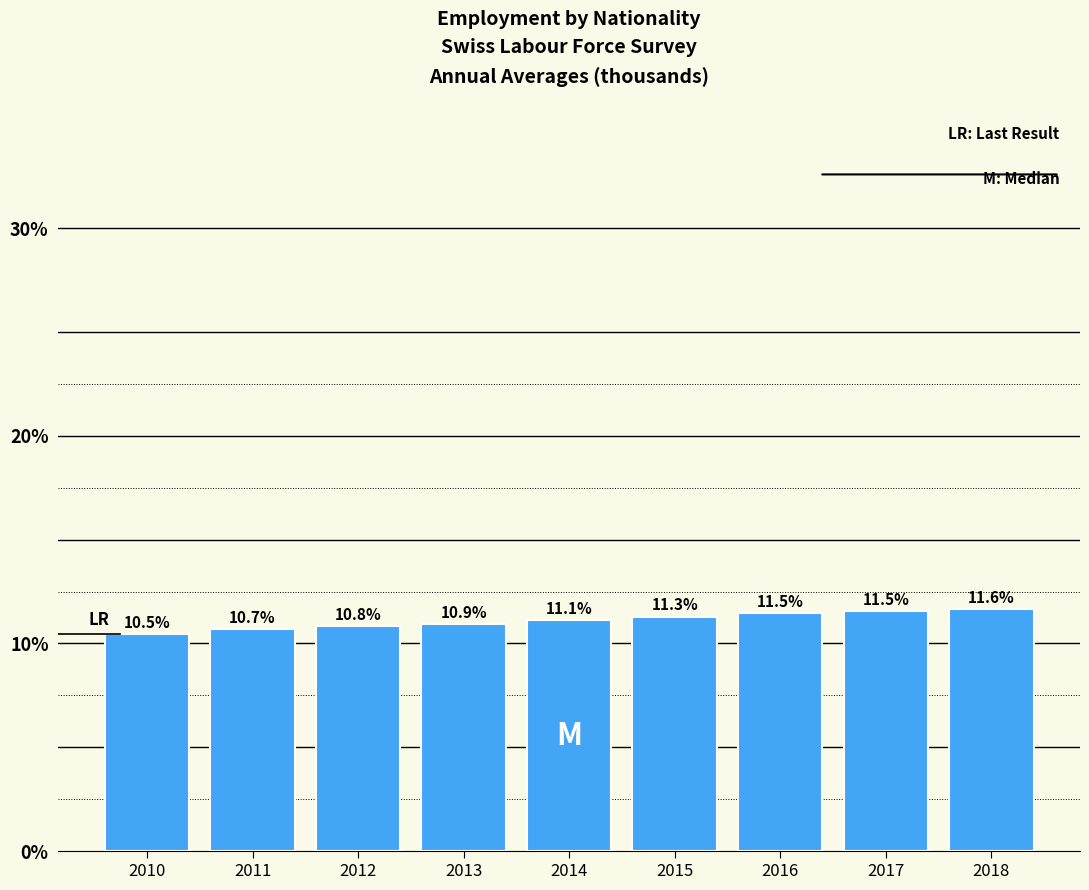

Reading left to right, transcribe all the data shown in this chart.

10.5	10.7	10.8	10.9	11.1	11.3	11.5	11.5	11.6